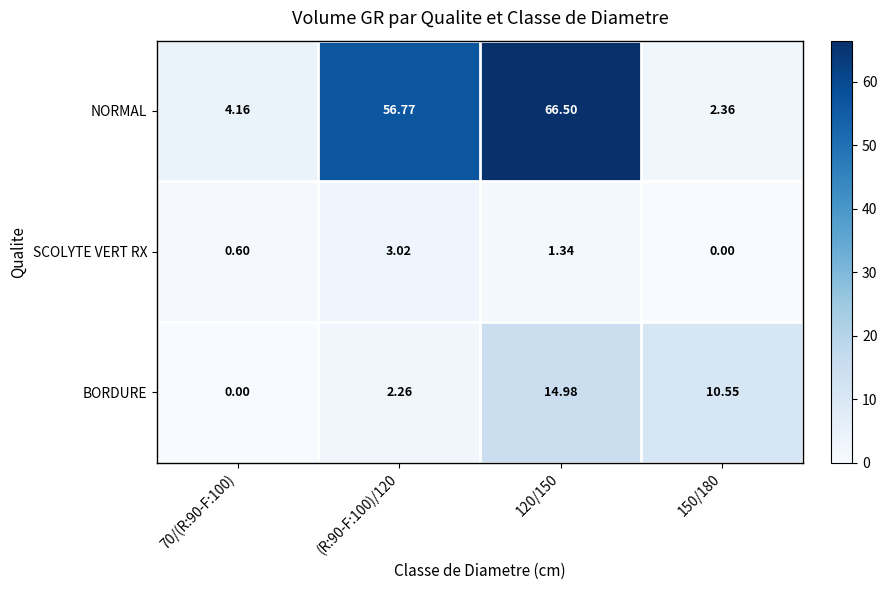

At how many categories does at least one series exceed 31?

2